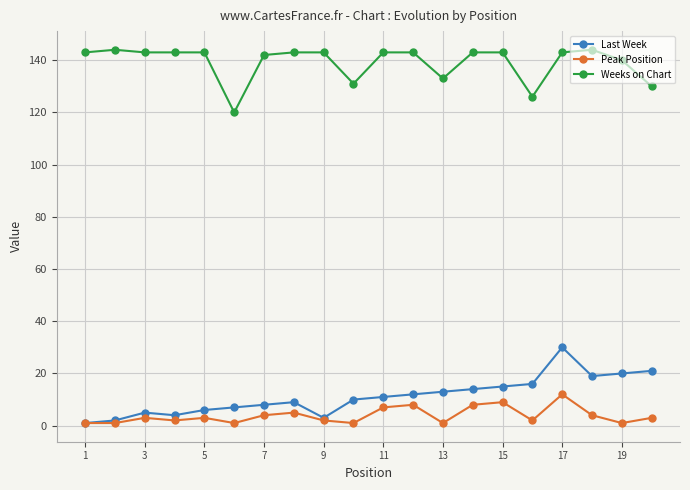

At how many categories does at least one series exceed 21?

20